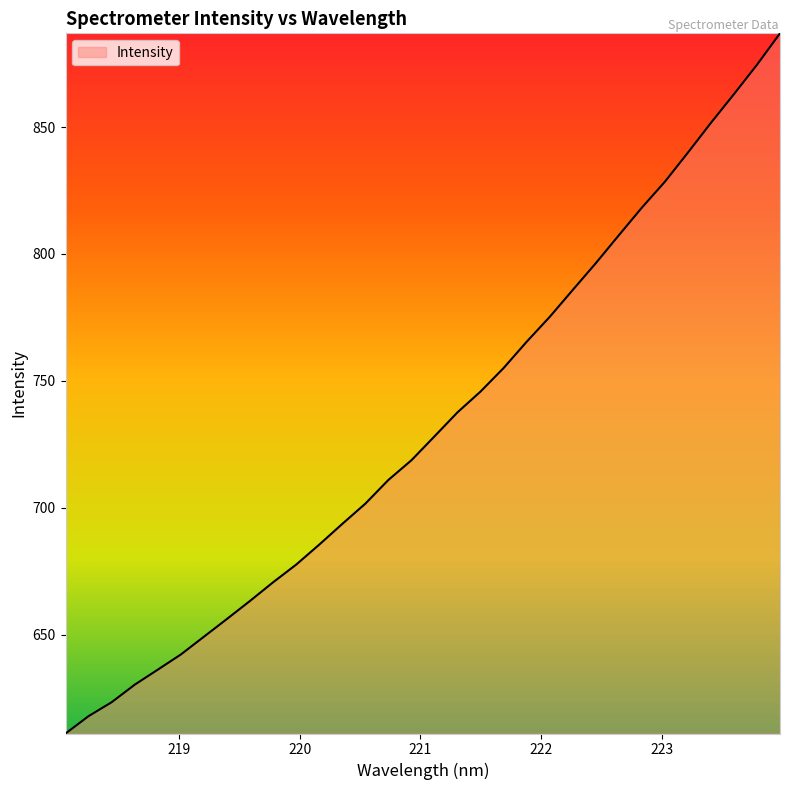

What is the minimum value shown in the chart?

611.0